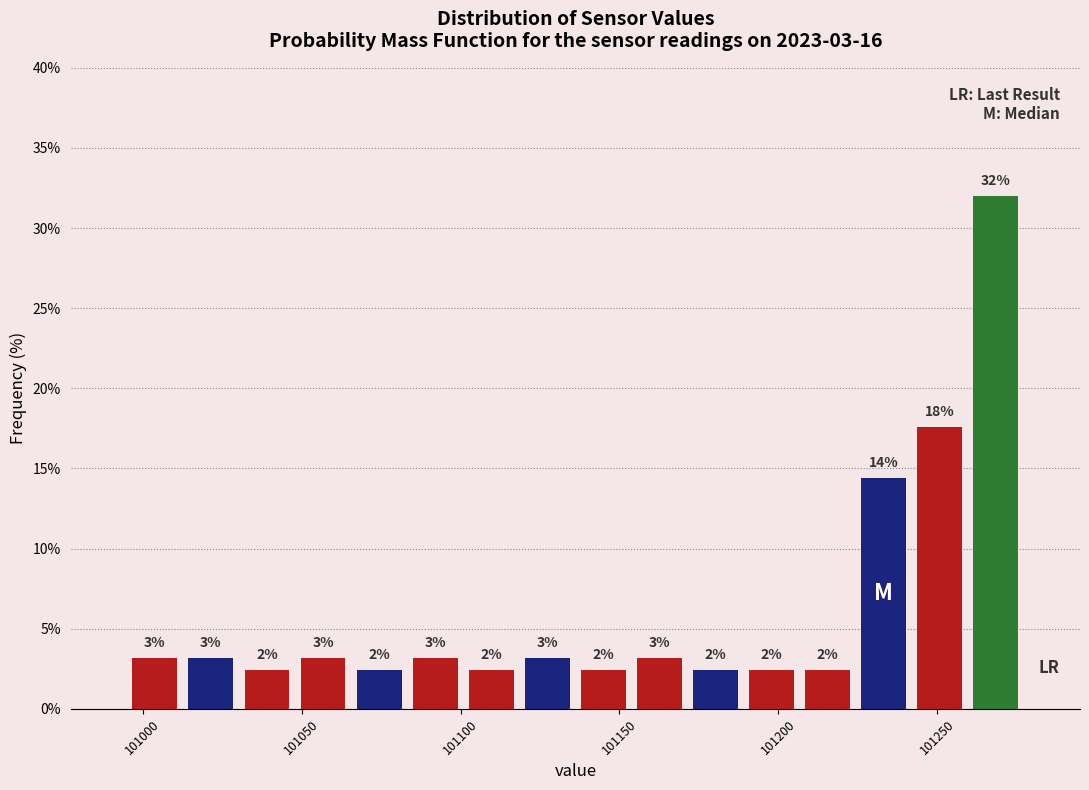

Around what value on the x-axis is the tallest bar? Give the approximate position of its centre, as read against the axis.

101270